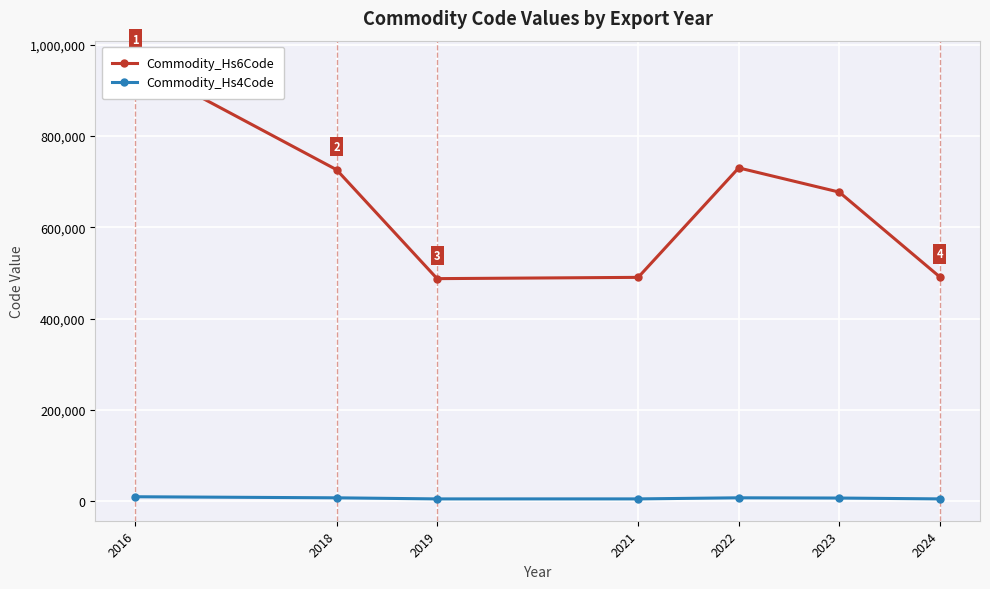

List the labels in order of Commodity_Hs4Code value, smallest first.

2019, 2021, 2024, 2023, 2018, 2022, 2016